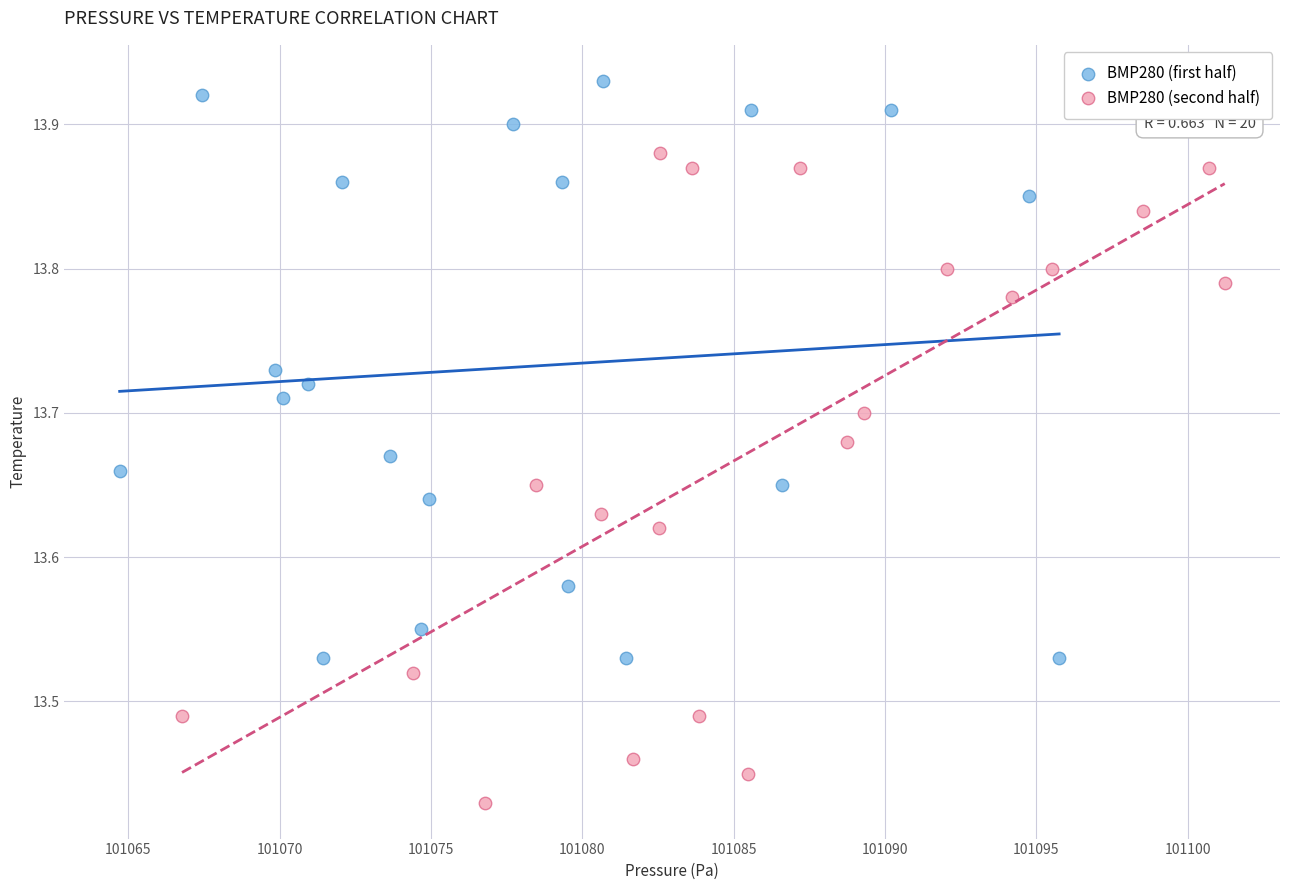

Which series has the largest Y range (max minus min)?

BMP280 (second half)